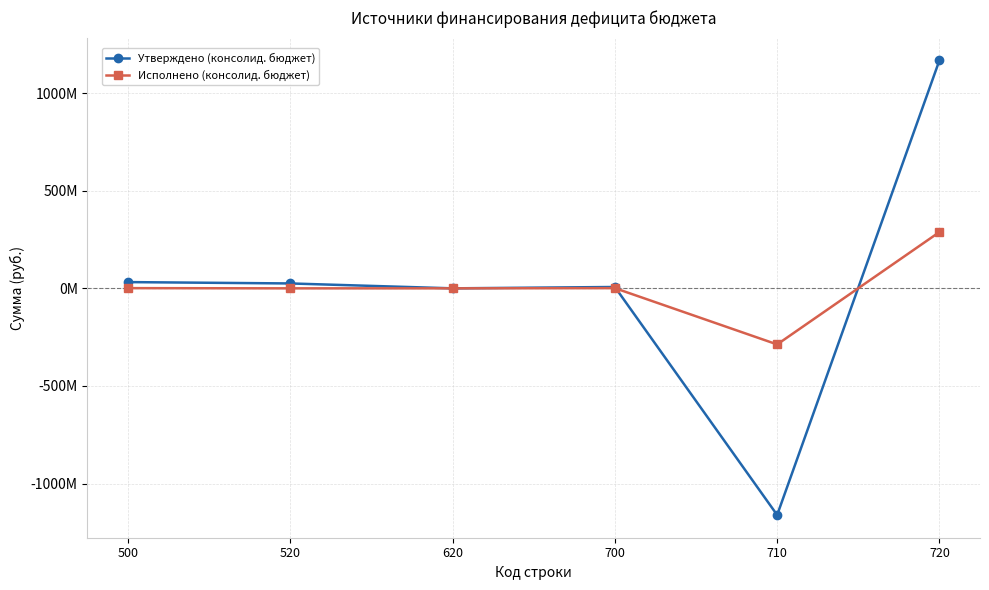

In Исполнено (консолид. бюджет), how many points are higher than both neighbors (excluding endpoints)?

1